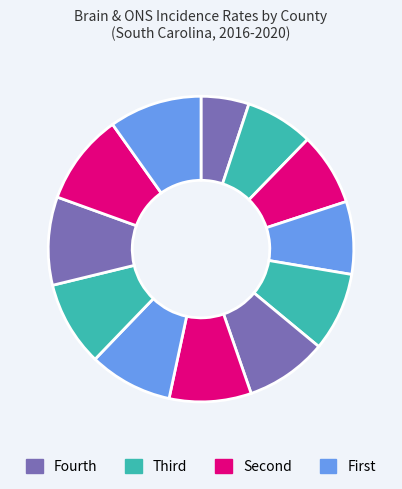

Rank the categories by value from highest to lowest.

Berkeley, Lancaster, Charleston, Richland, Spartanburg, Sumter, Pickens, Beaufort, Kershaw, Darlington, Greenwood, Orangeburg